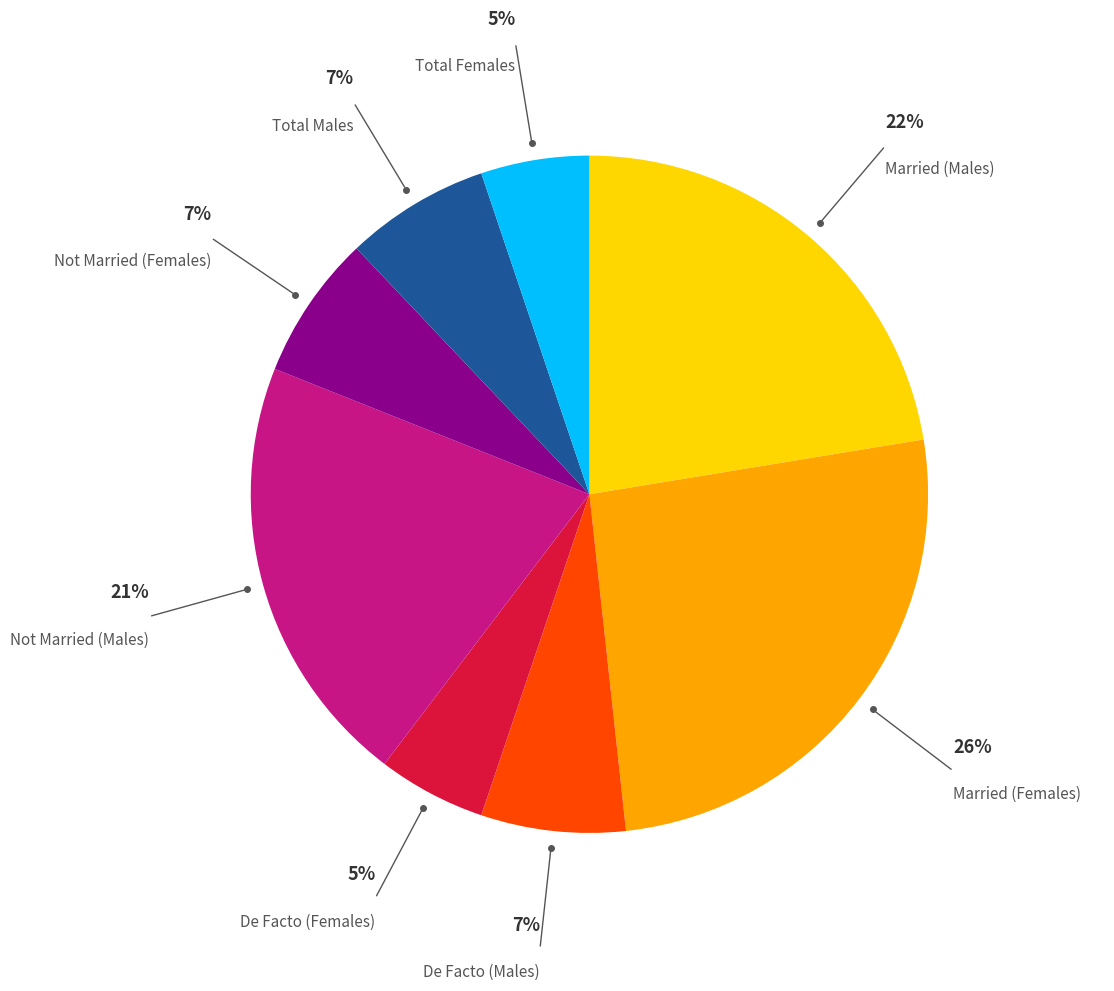

How many segments does this pie chart have?

8